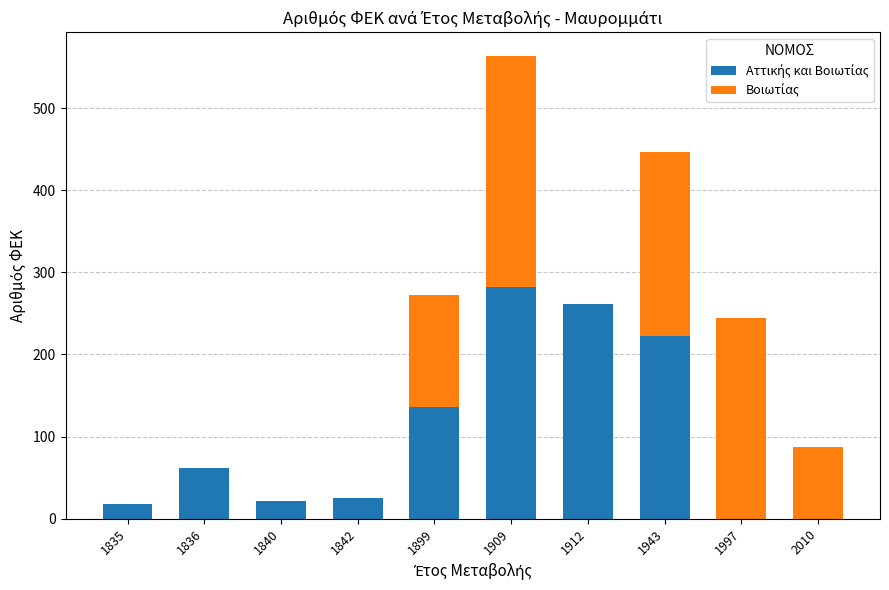

What is the total value across all series at 1835?

18